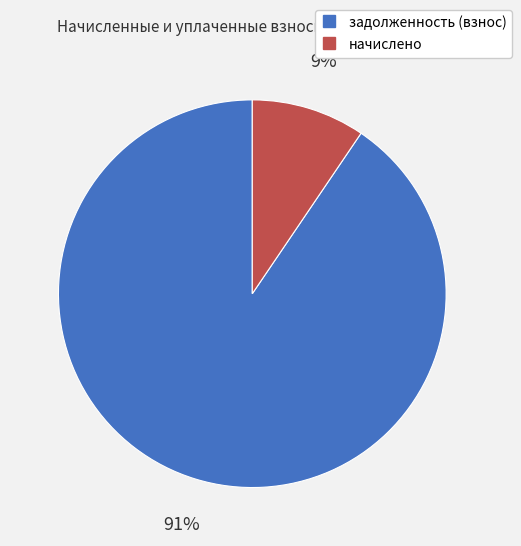

Is there any slice that represents more than half of the pie?

Yes